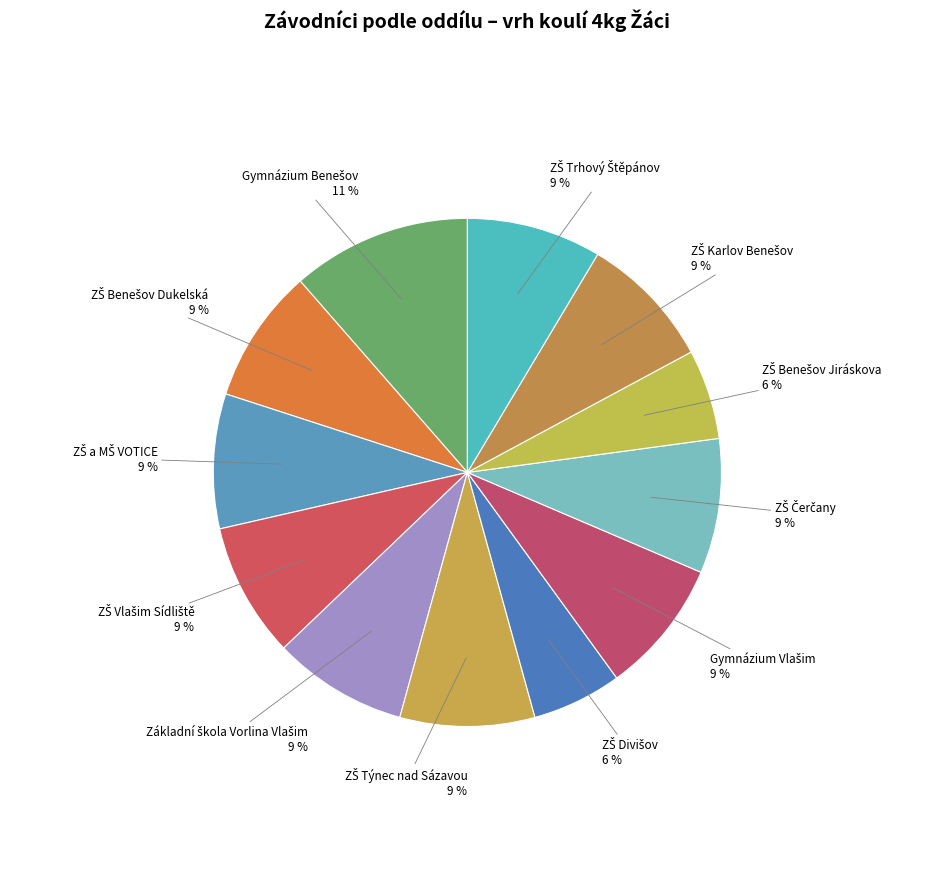

How many slices are in this pie chart?

12